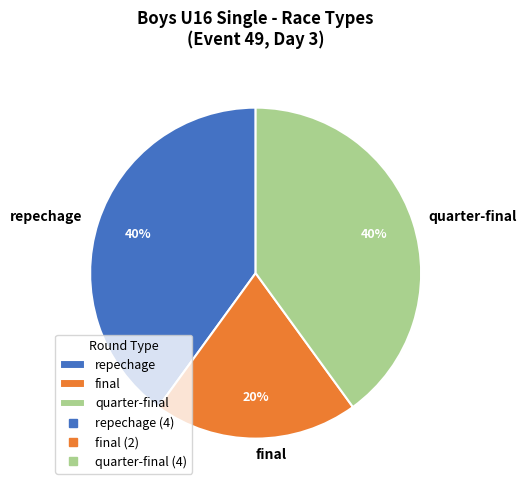

To the nearest percent, what portion does final represent?

20%